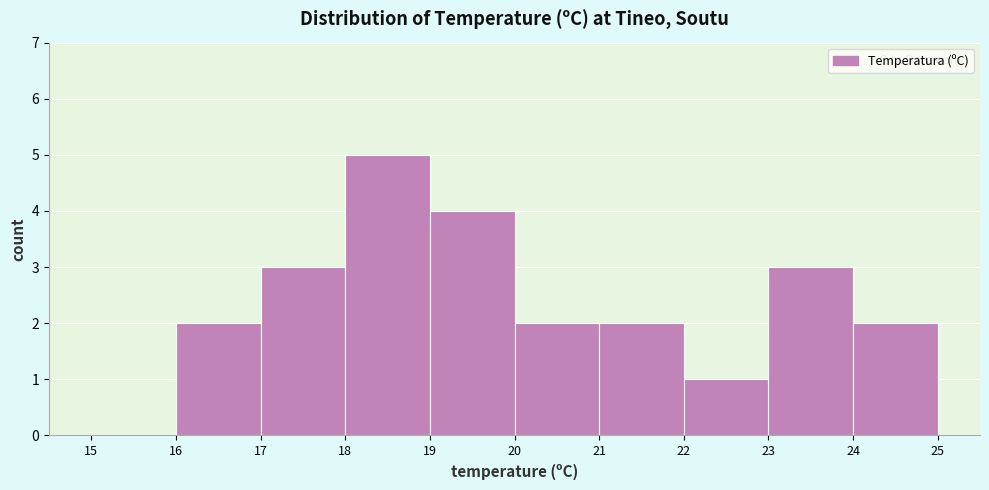

Reading left to right, transcribe this chart: for each bar, give the range it covers on the x-axis and its height. The values are not printed on the chart, so give them approximately, as read against the axis.

15 to 16: 0
16 to 17: 2
17 to 18: 3
18 to 19: 5
19 to 20: 4
20 to 21: 2
21 to 22: 2
22 to 23: 1
23 to 24: 3
24 to 25: 2